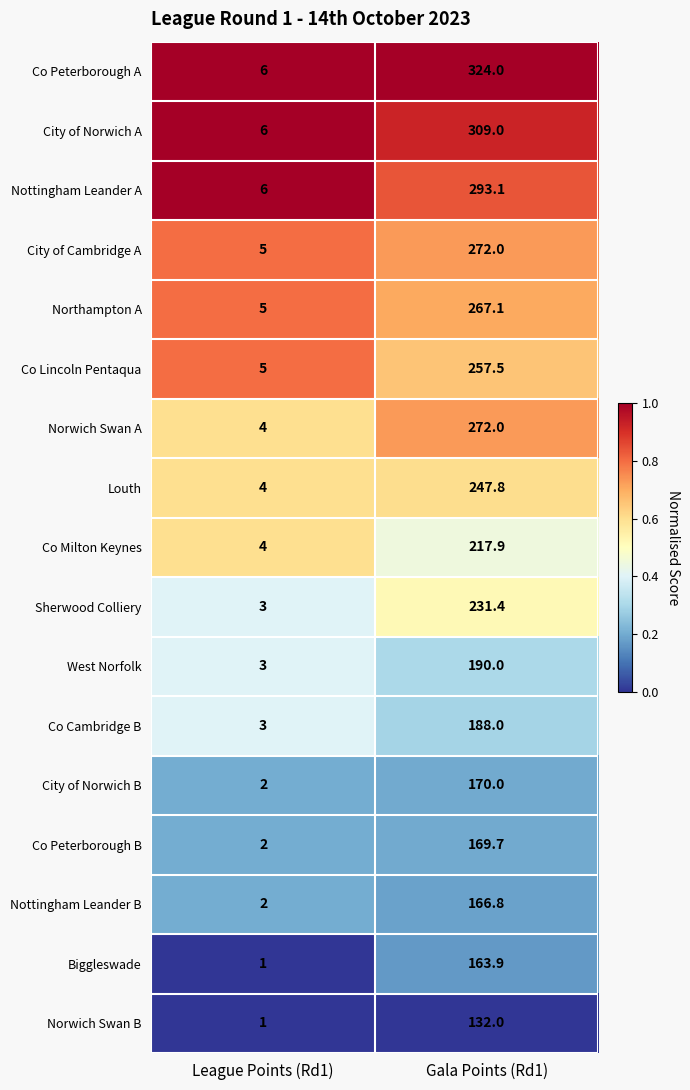

Which series has the largest total across all categories?

Co Peterborough A